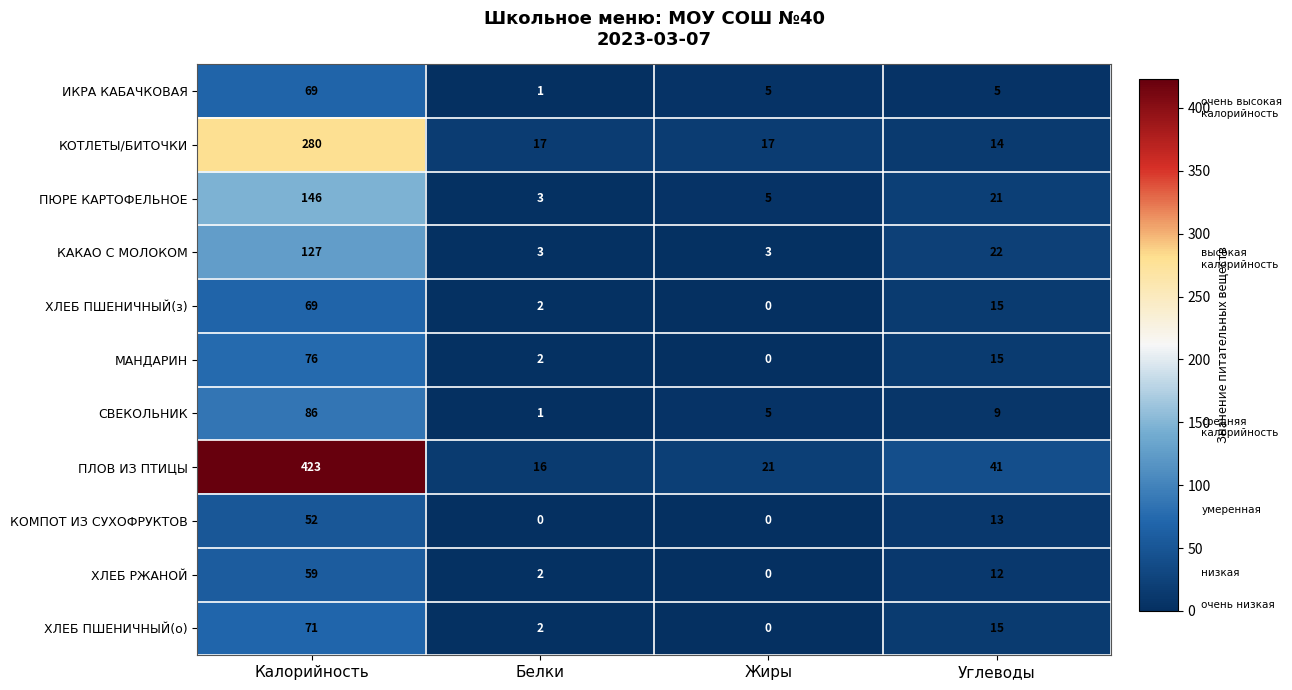

What is the average value of the ХЛЕБ ПШЕНИЧНЫЙ(з) series?

22